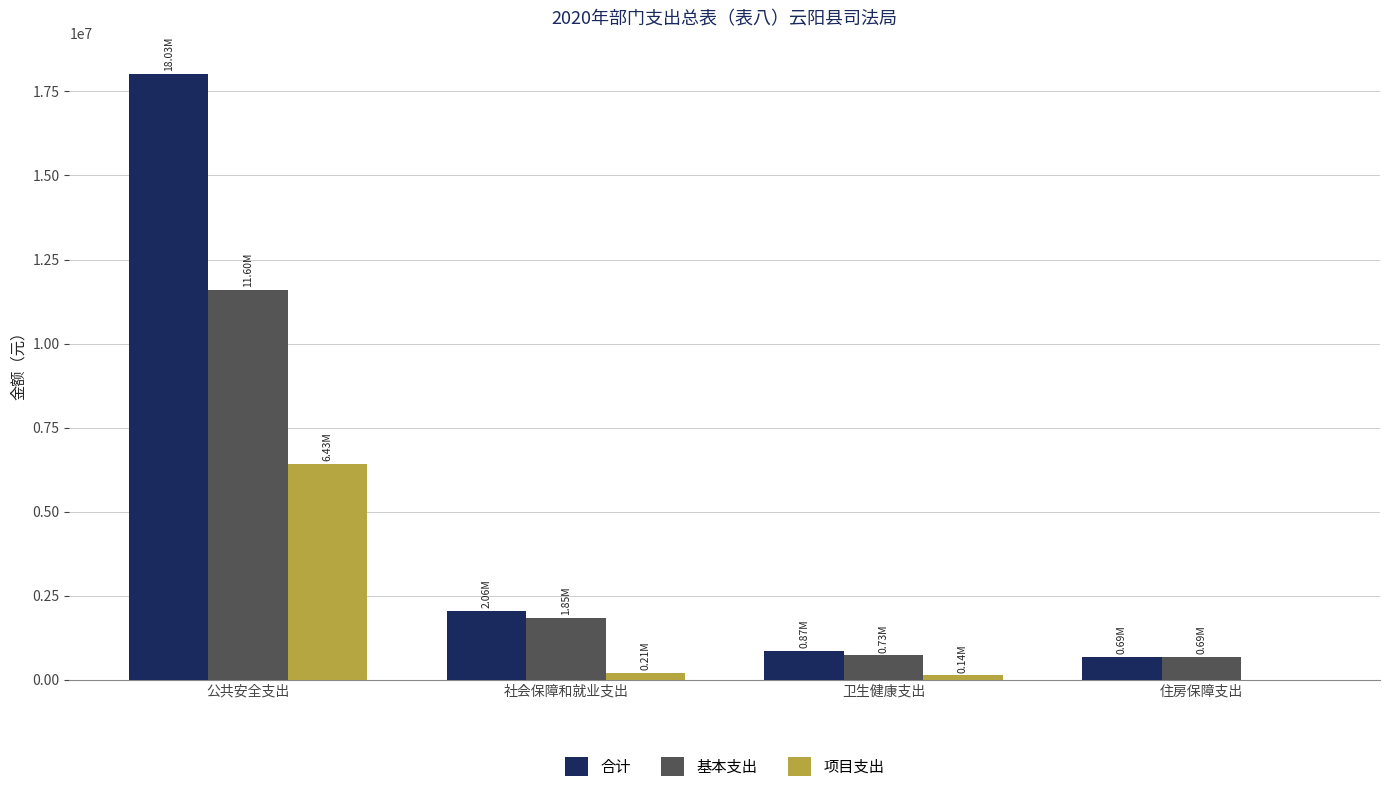

Between 公共安全支出 and 社会保障和就业支出, which series saw the biggest shift?

合计